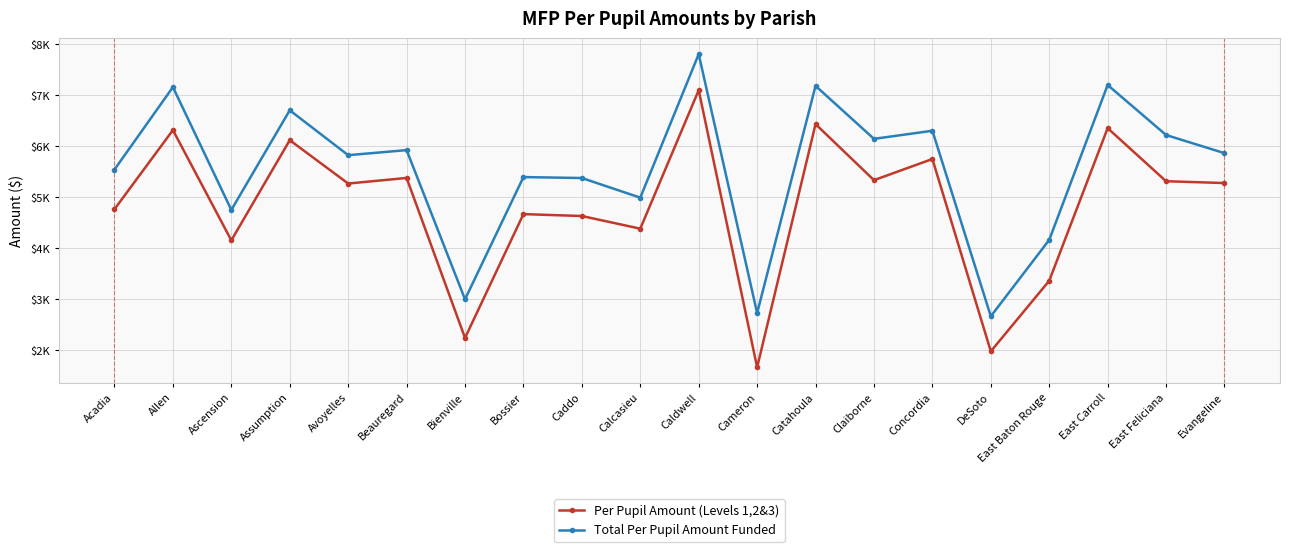

True or false: Total Per Pupil Amount Funded and Per Pupil Amount (Levels 1,2&3) cross at least once.

False